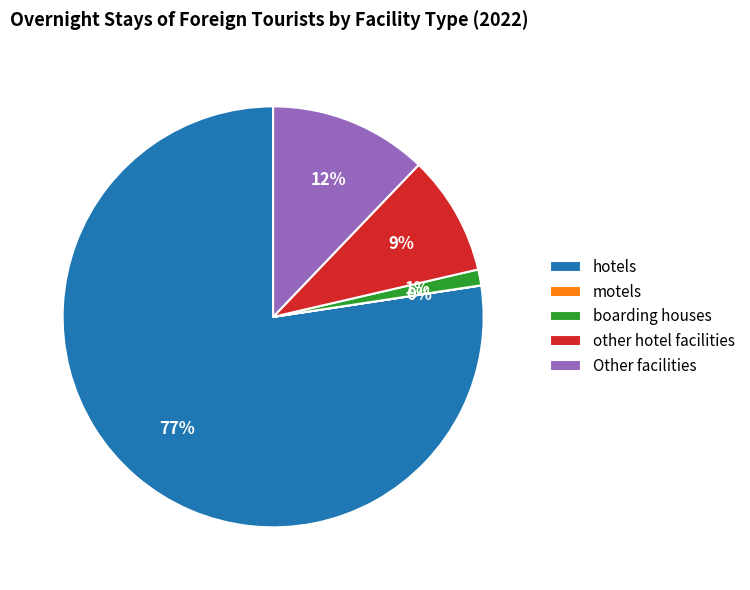

Combined, do hotels and boarding houses account for over 50%?

Yes